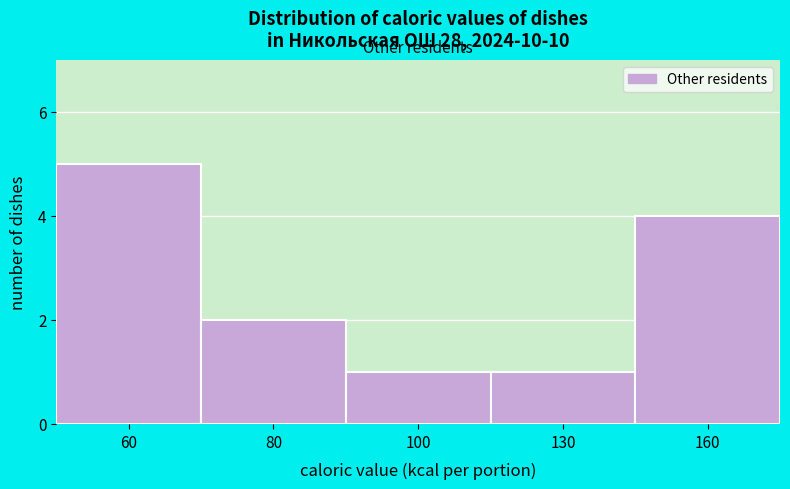

Reading left to right, what are all the values shown in this chart?

5	2	1	1	4